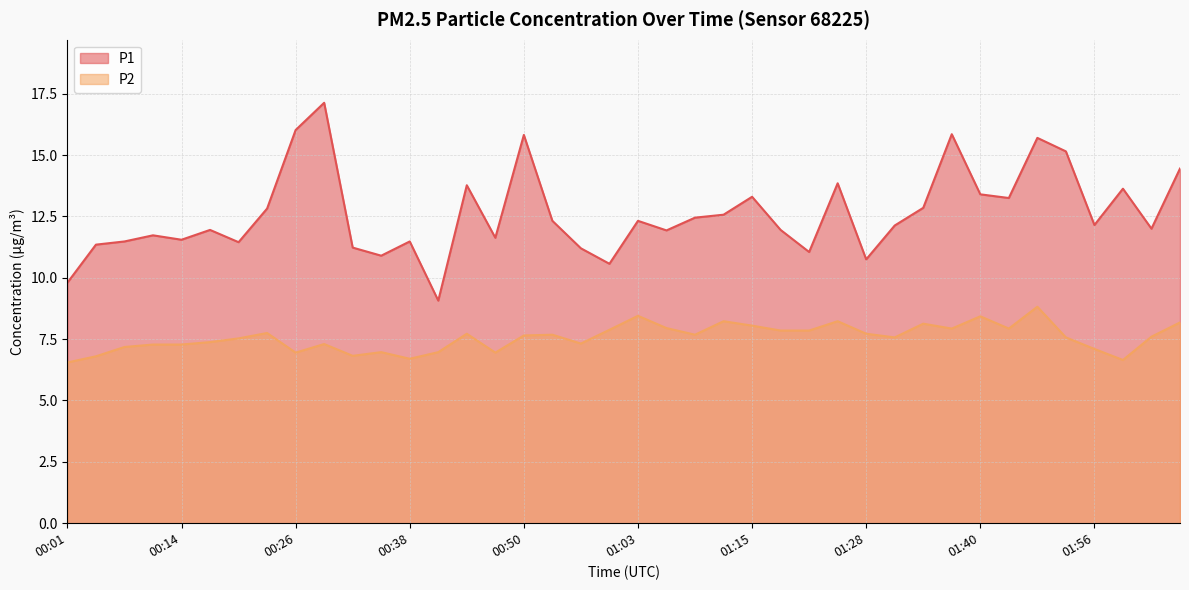

True or false: P1 and P2 cross at least once.

False